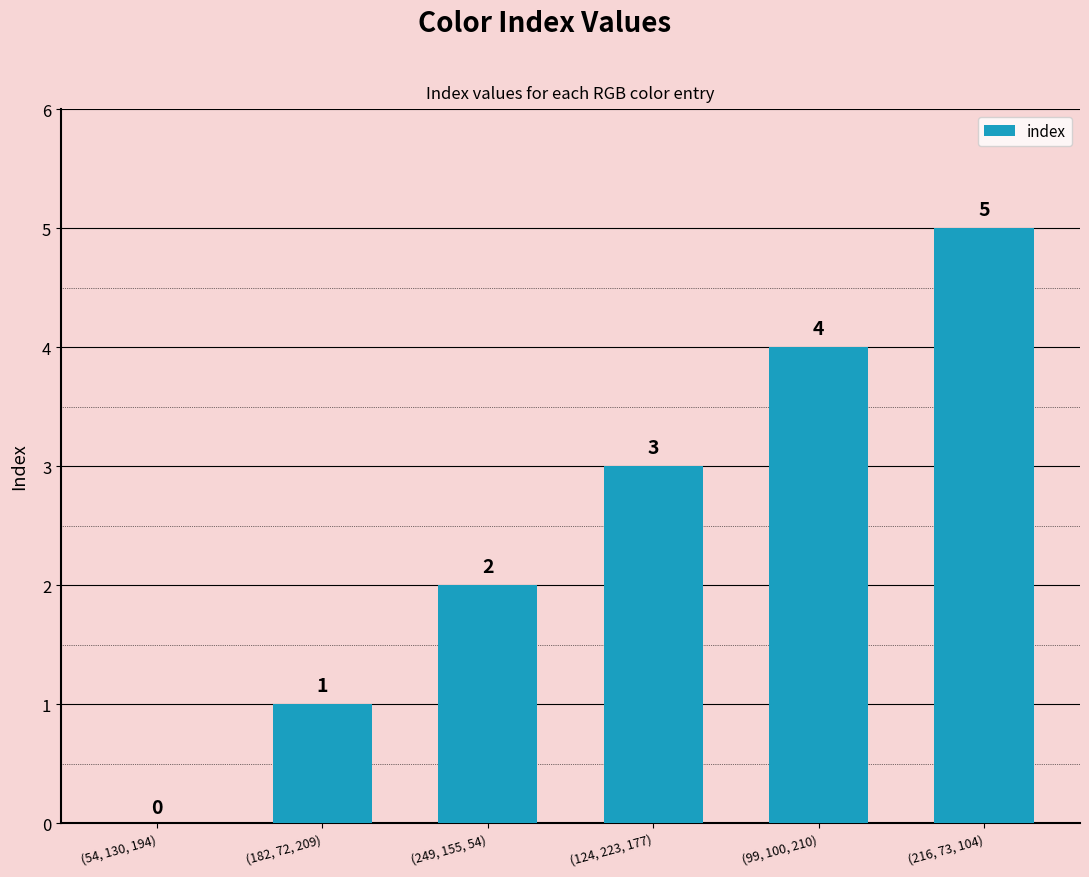

Are the bars grouped side by side (vs. stacked)?

No